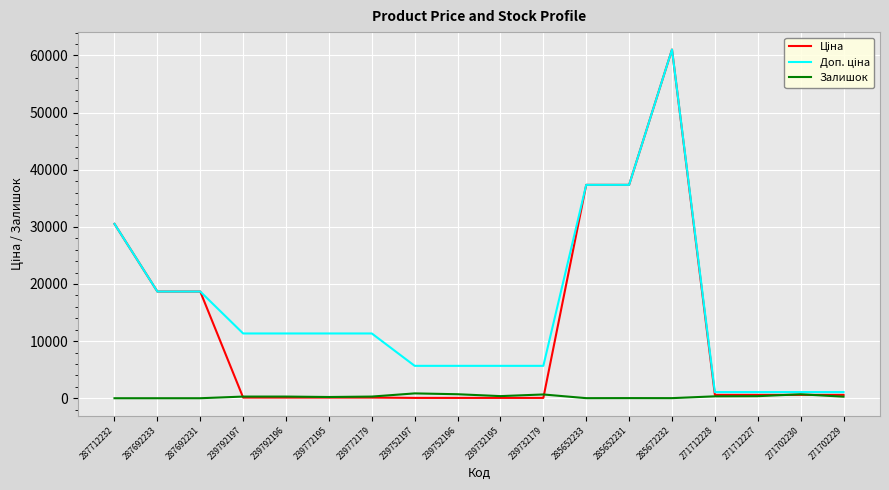

At which category is the sum across all series the highest?

285672232